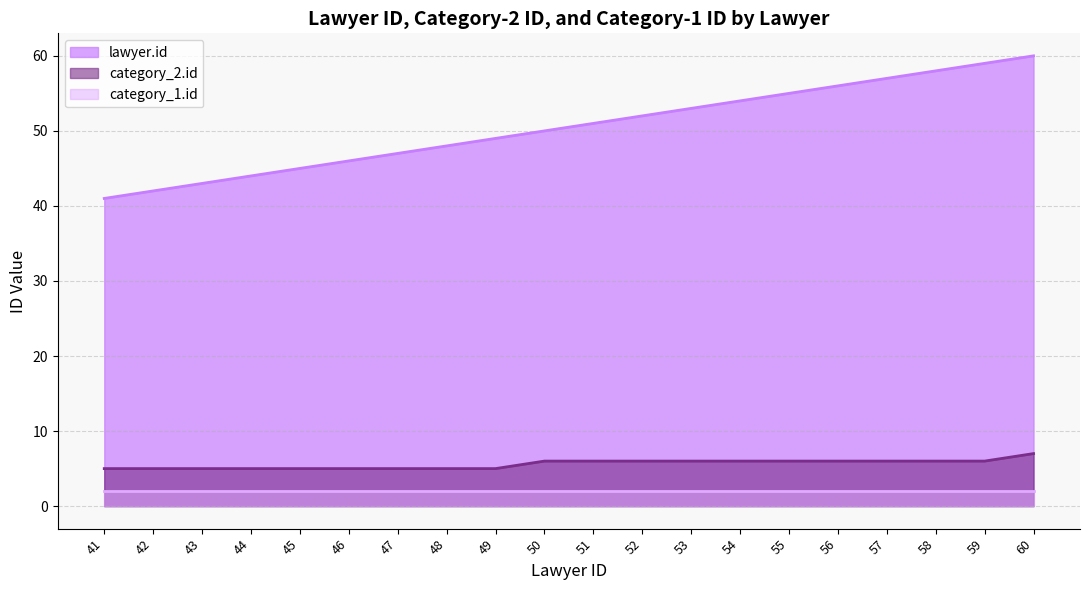

What is the value of the lawyer.id point at the 16th from the left?

56